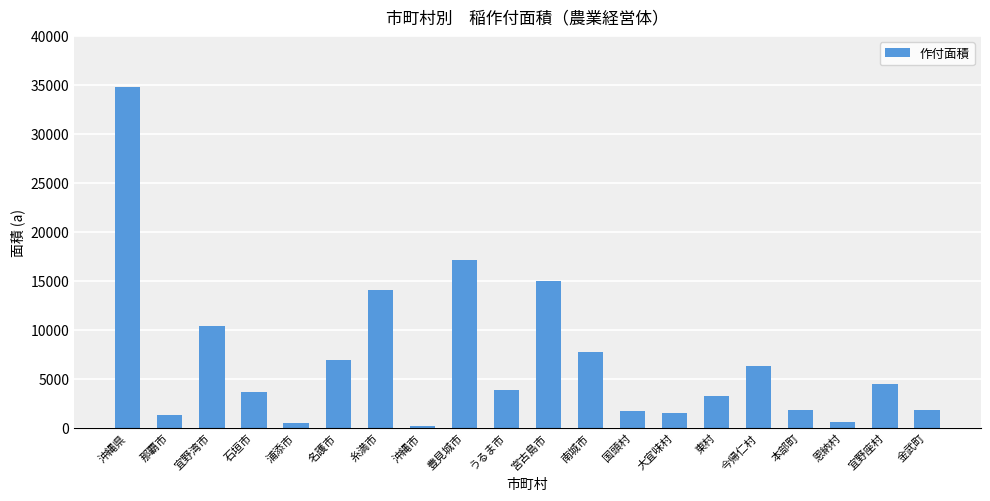

Which category has the highest value across all series?

沖縄県